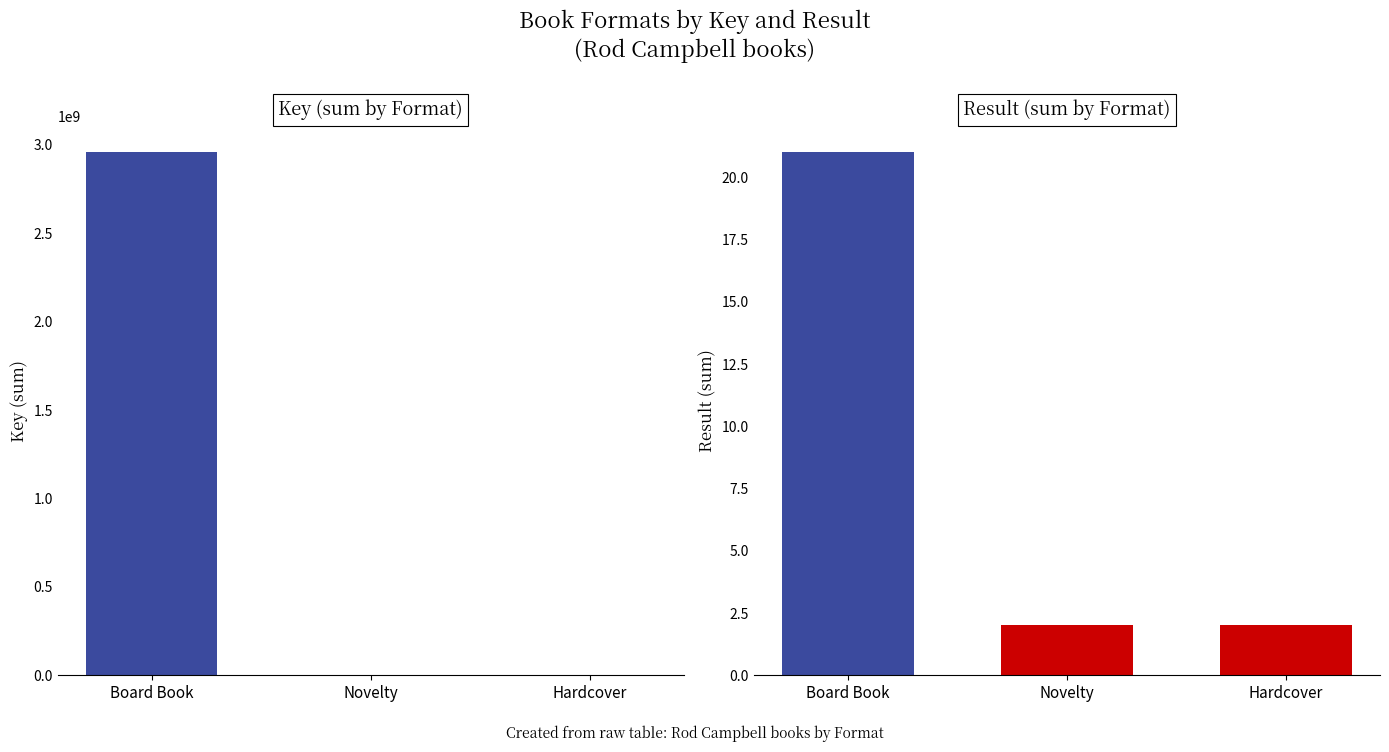

The Key series shows 244515918 at Board Book. True or false?

False